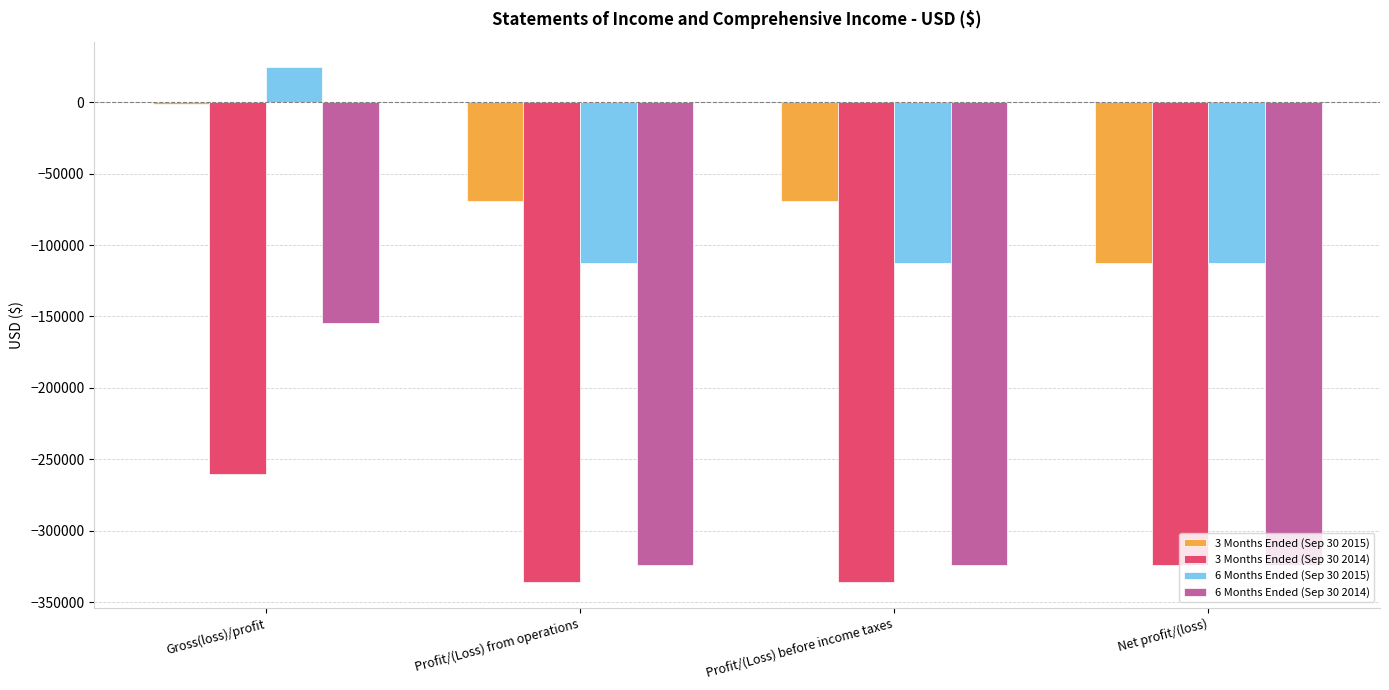

What is the label of the 4th bar from the left?

Net profit/(loss)